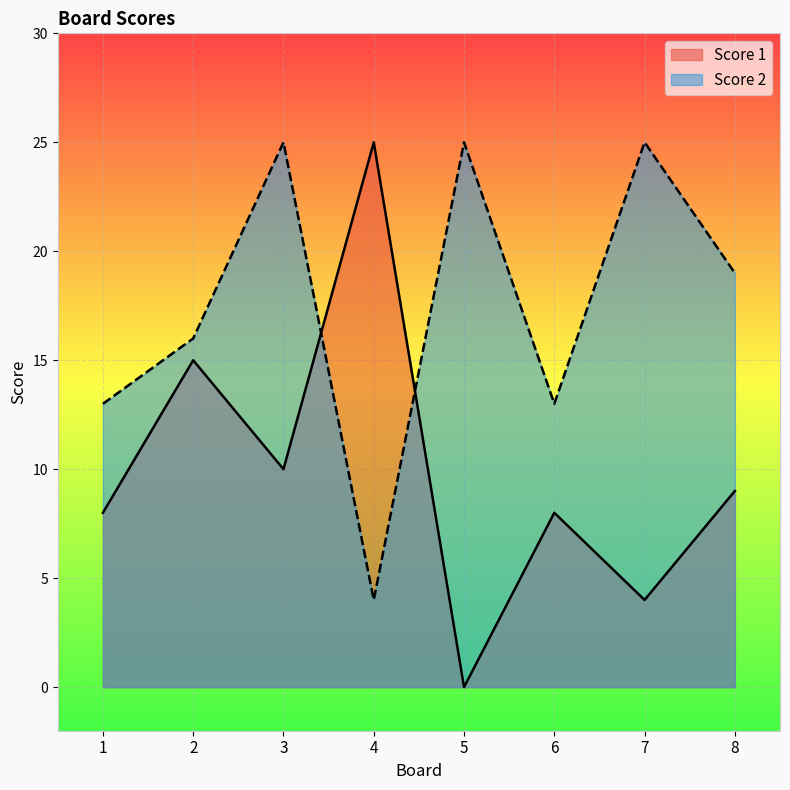

At which category is the sum across all series the highest?

3